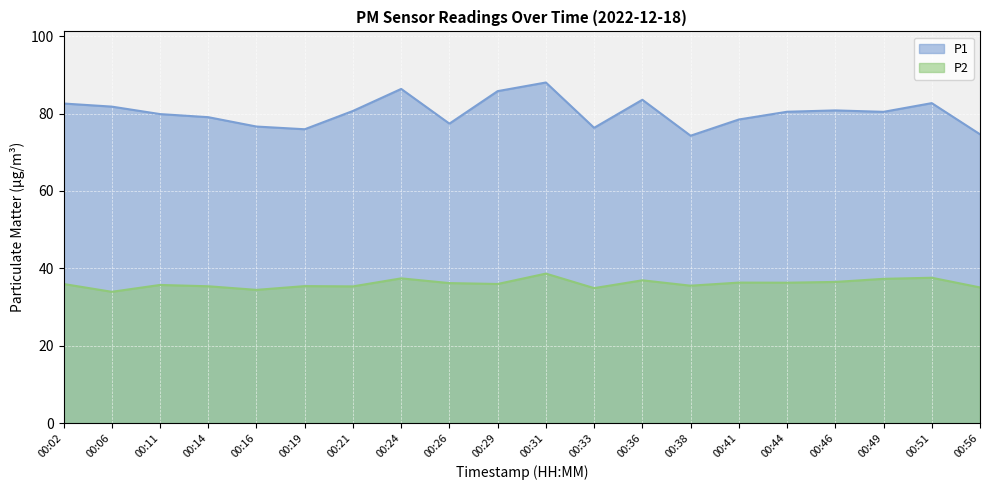

List the series in order of their overall mean, highest first.

P1, P2